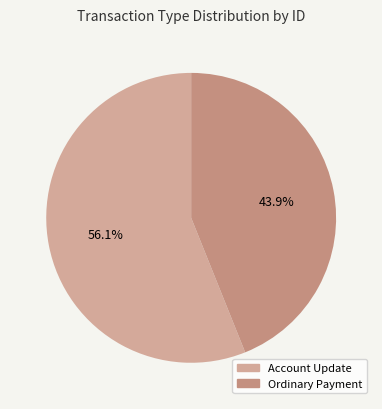

To the nearest percent, what portion does Ordinary Payment represent?

44%